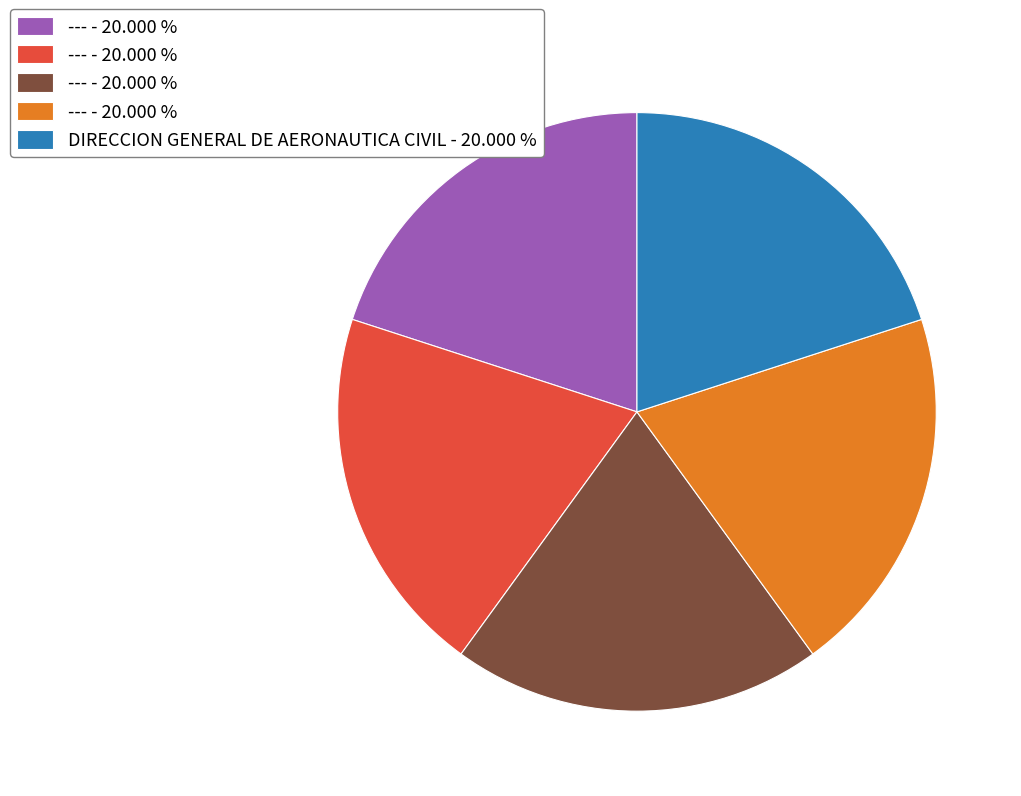

Is there a majority slice in this chart?

No